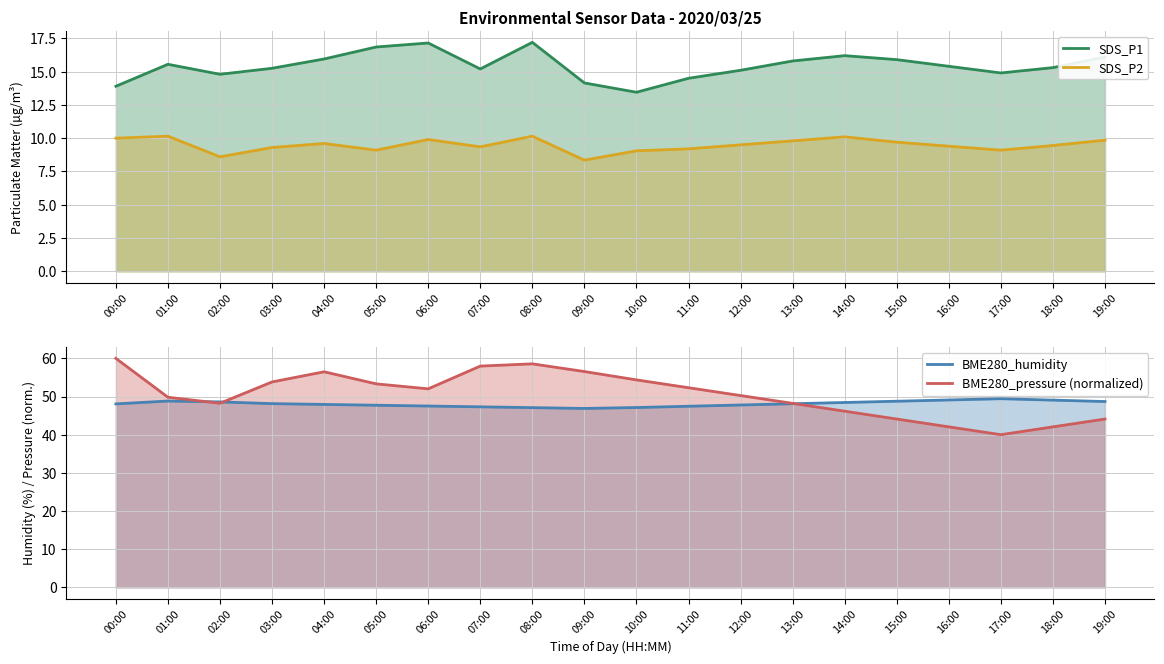

Count the number of categories in the chart.

20